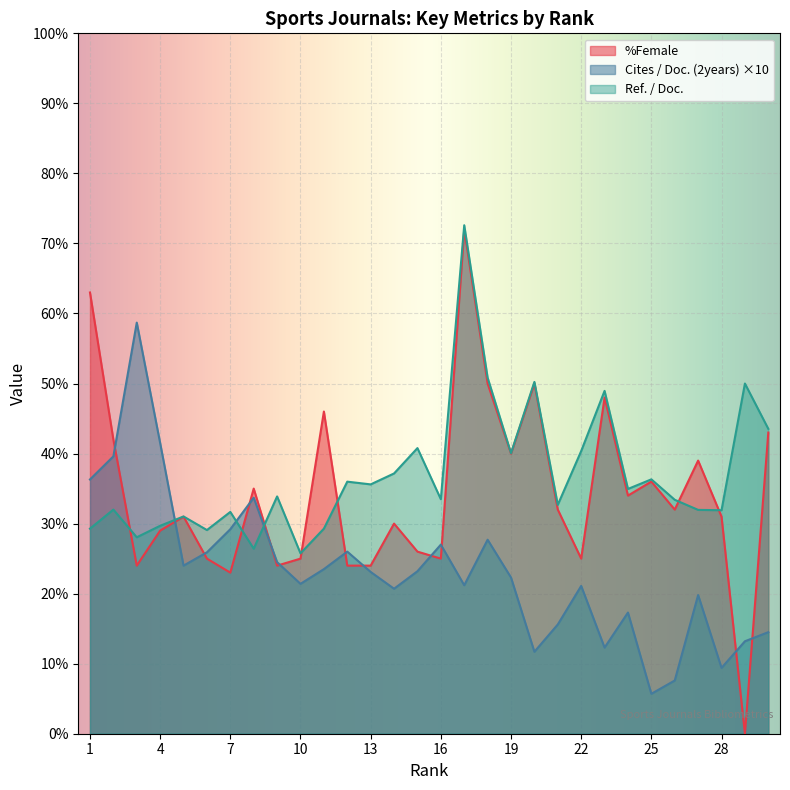

True or false: Cites / Doc. (2years) has a value of 11.9 at 15.

False